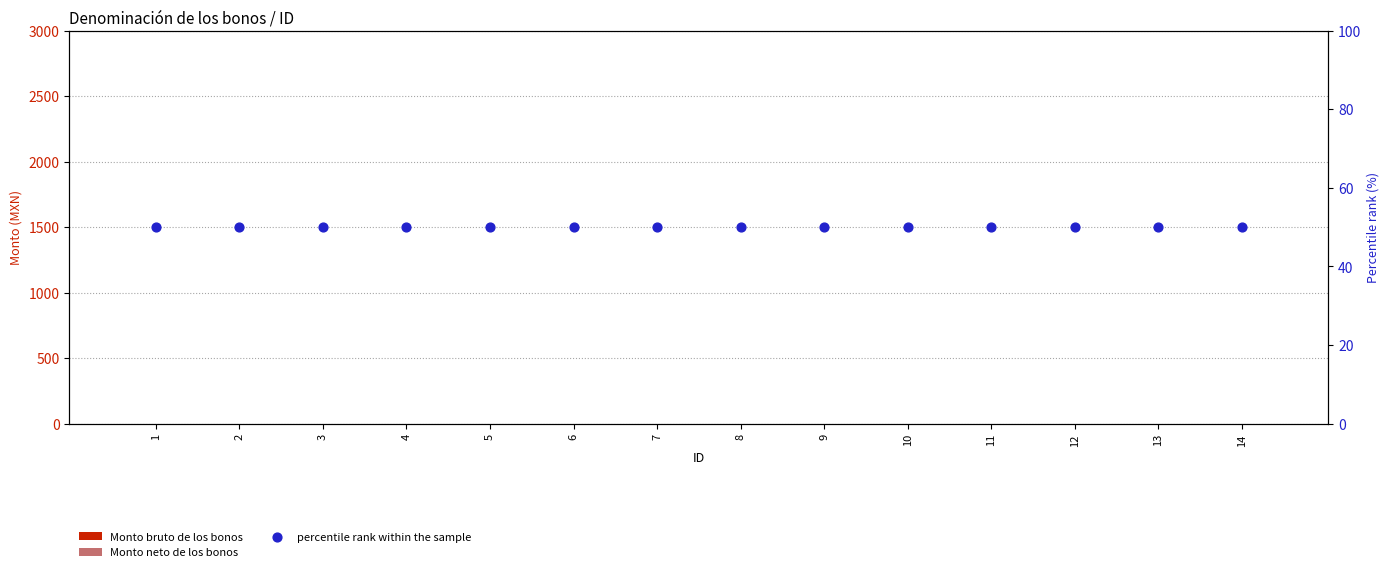

Which series has the widest spread of Y values?

Monto bruto de los bonos